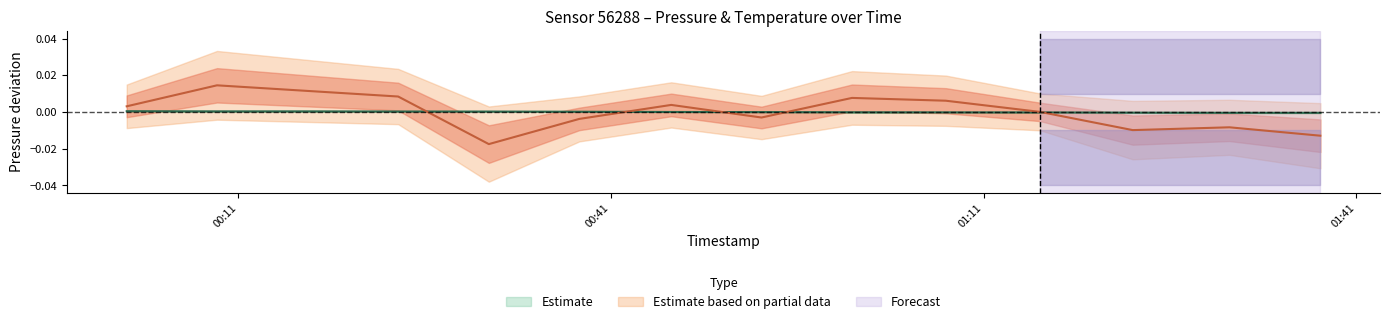

How many data points in temperature are less than 0?

6